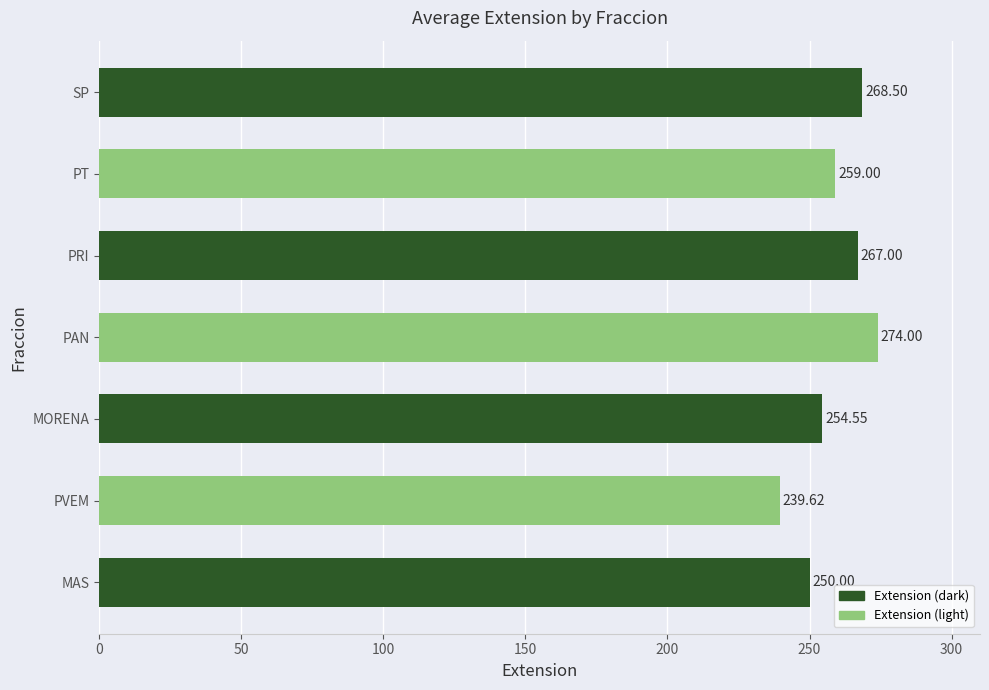

At which category does the chart reach its peak across all series?

PAN